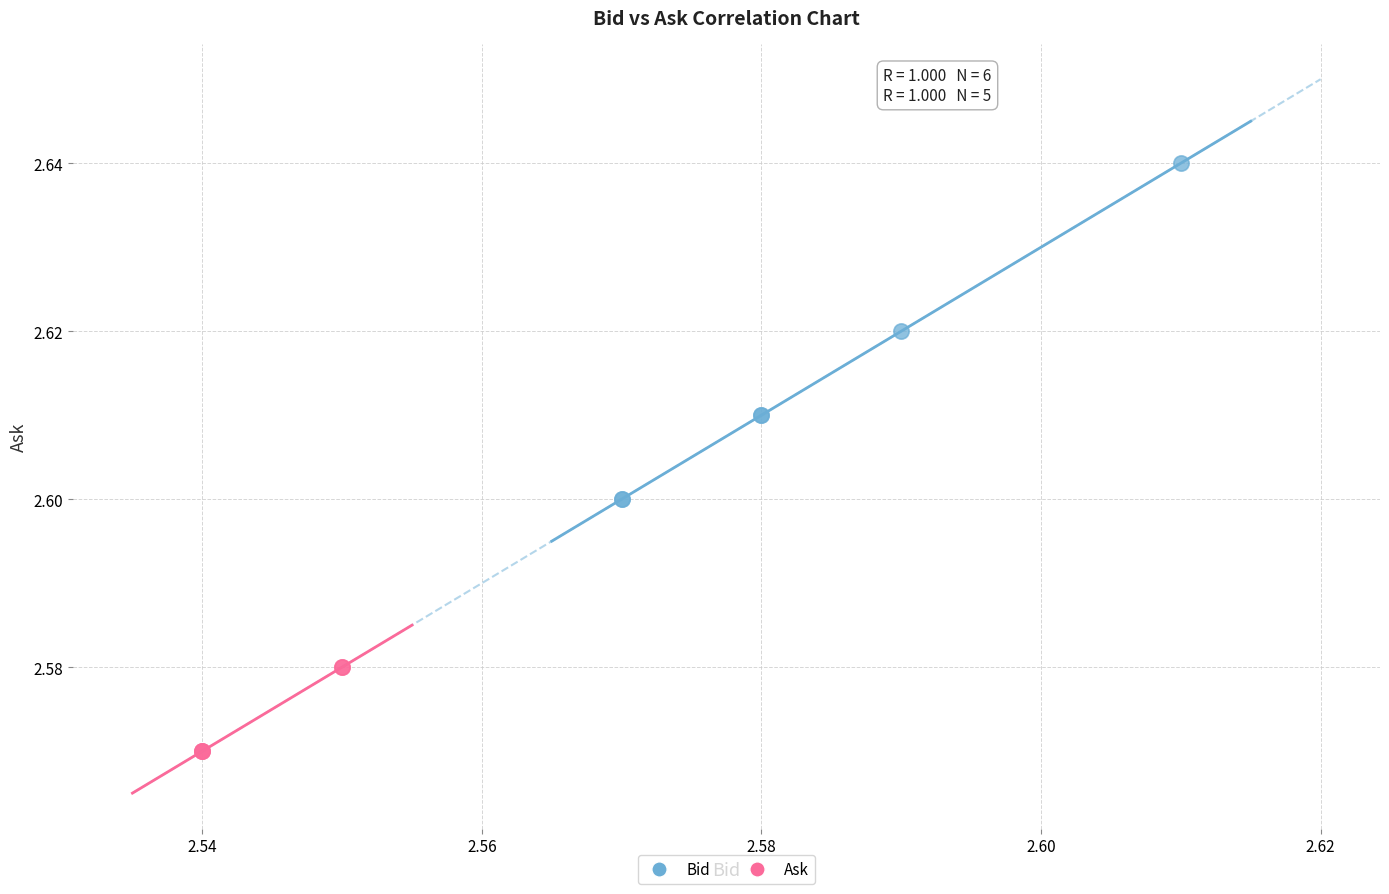

Which series has the largest Y range (max minus min)?

Bid